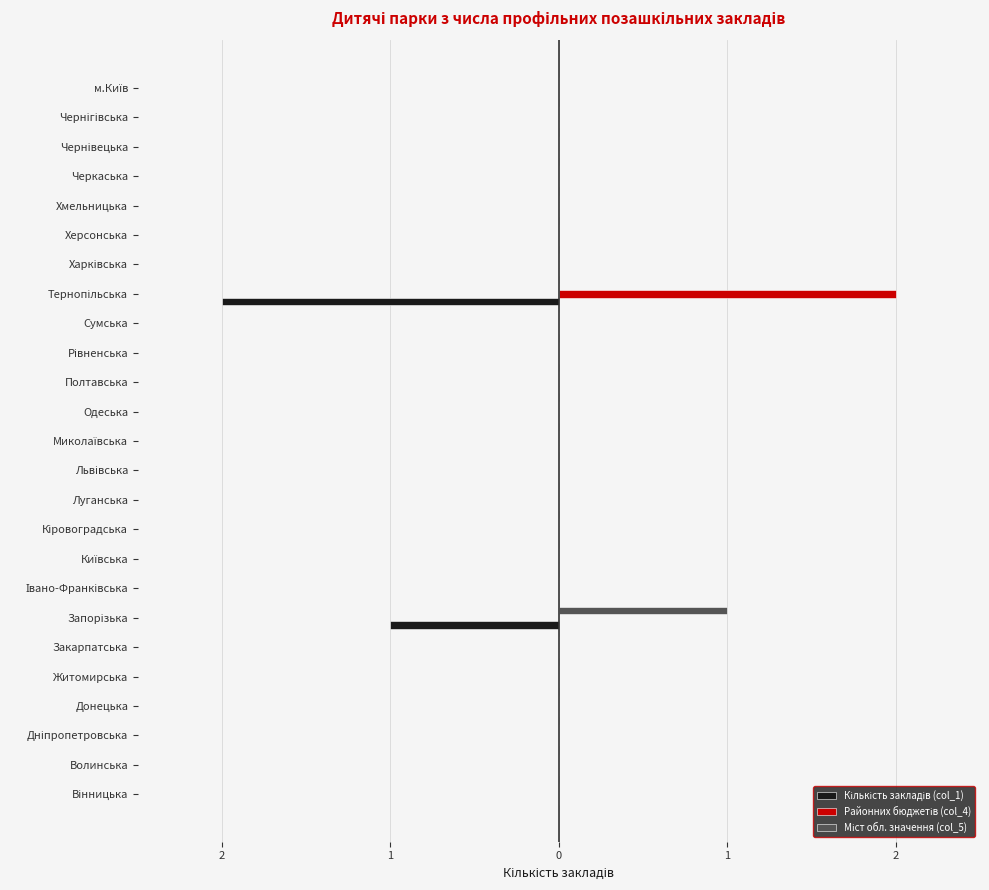

What is the maximum value for Районних бюджетів (col_4)?

2